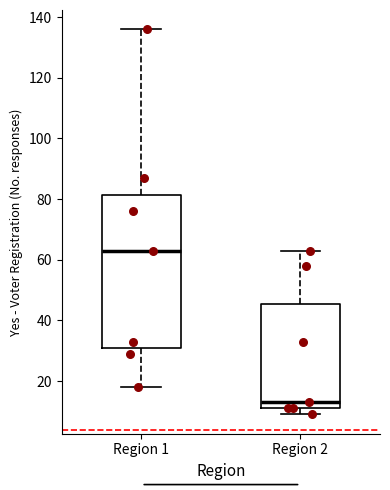

Reading left to right, read every box against the y-axis: the position of its median line, the range the box covers, and the ends of its whiskers. The values are not printed on the chart, so give them approximately, as read against the axis.

Region 1: median 64, box 32 to 82, whiskers 18 to 136
Region 2: median 14, box 12 to 46, whiskers 10 to 64